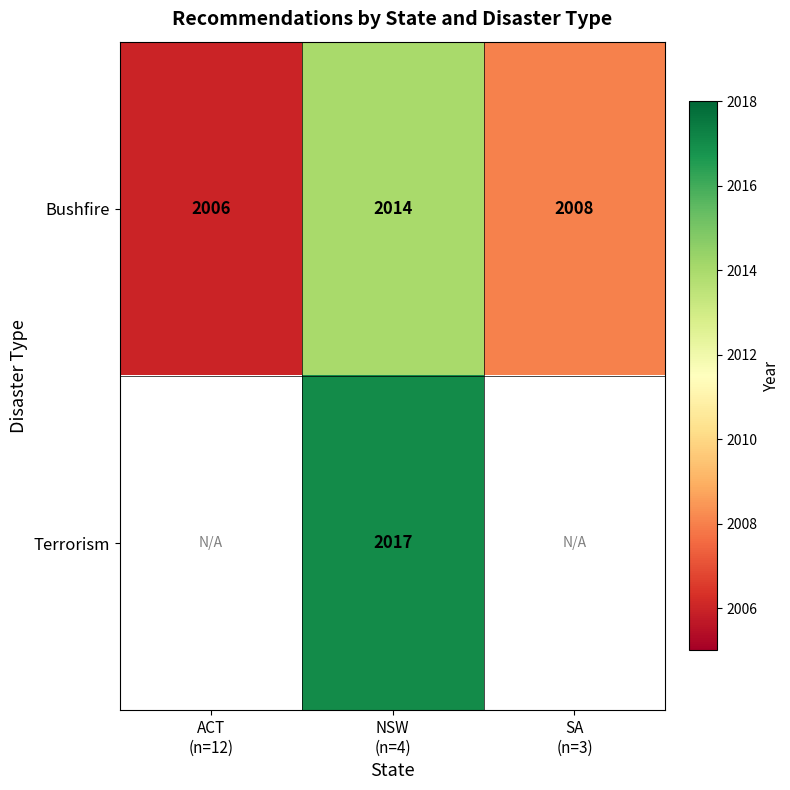

How many data points in Bushfire are less than 2008?

1